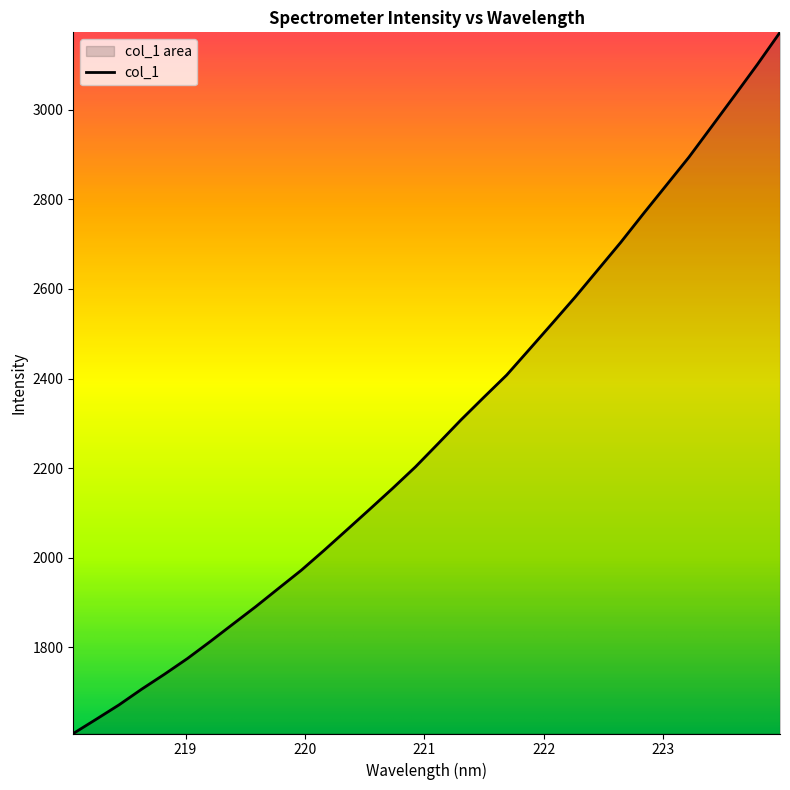

What is the difference between the maximum and minimum values?

1565.7